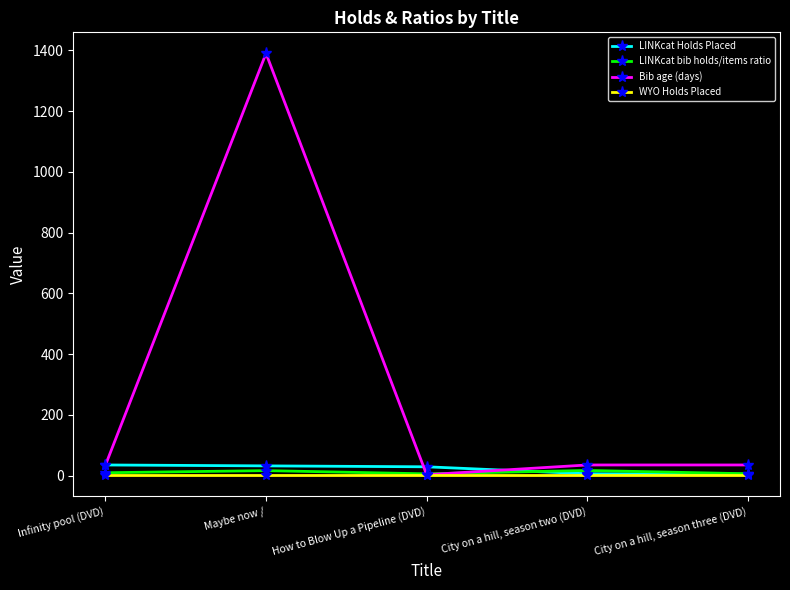

At how many categories does at least one series exceed 890?

1